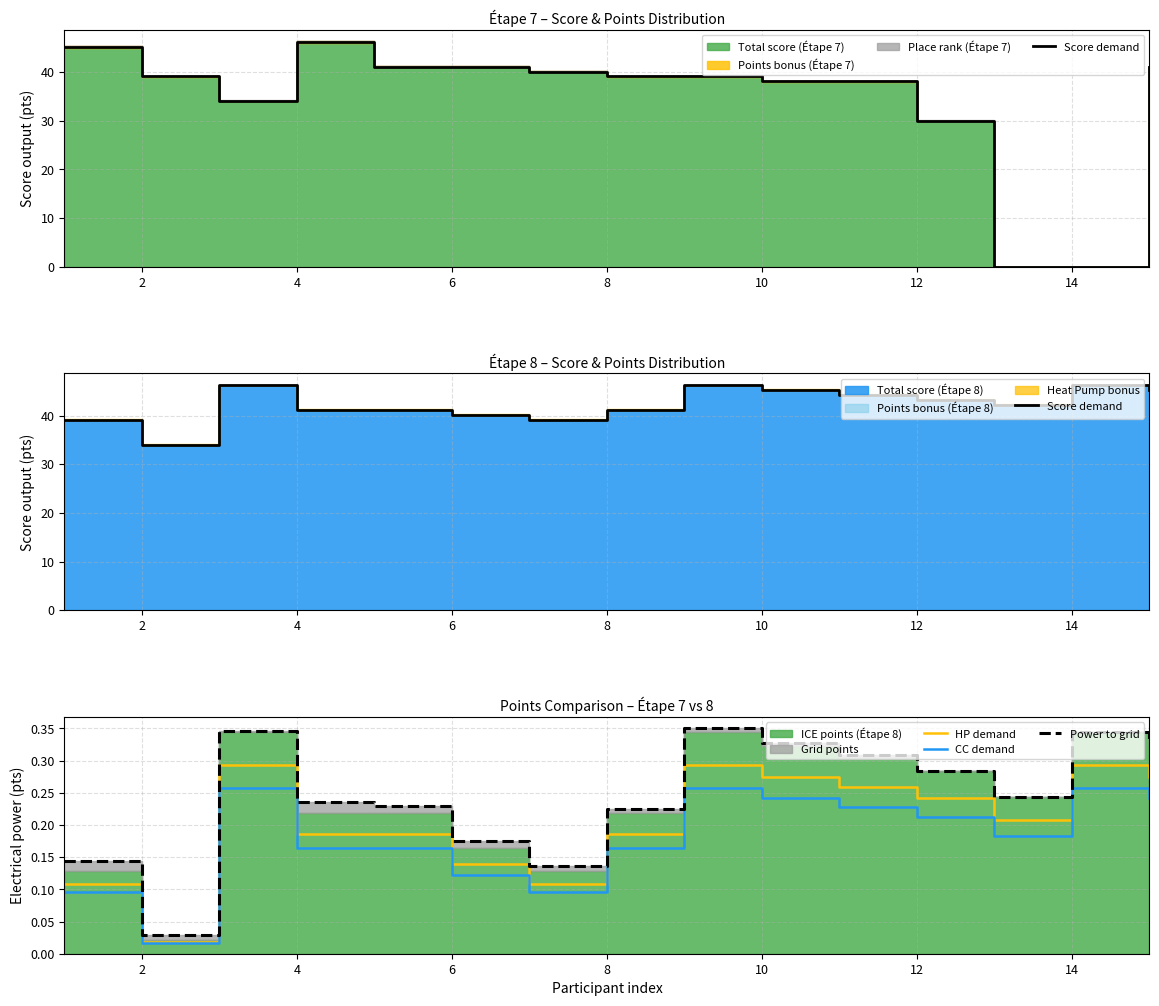

The value of HP demand at 4 is 0.3. True or false?

False